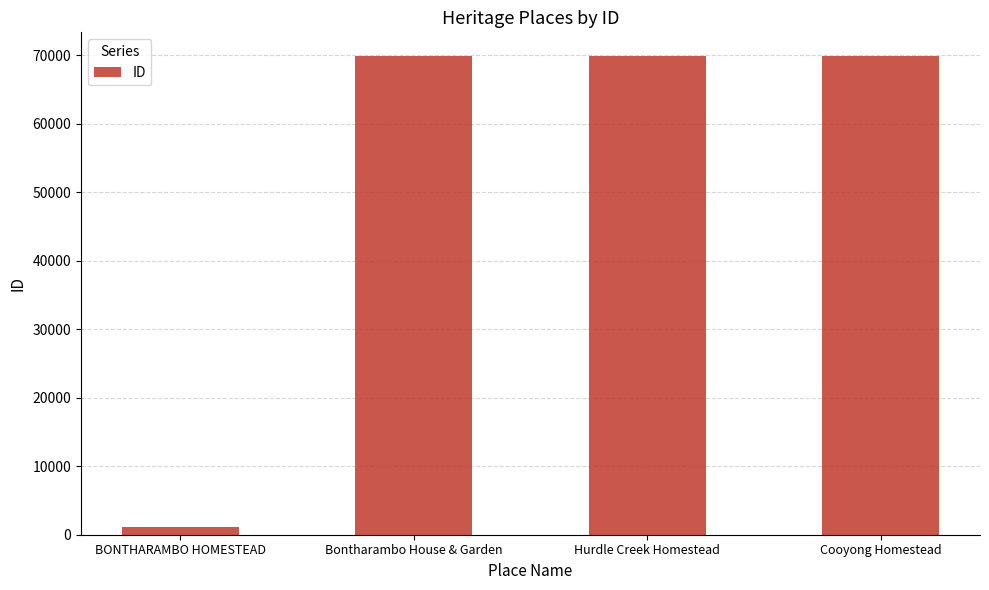

What is the label of the 1st bar from the right?

Cooyong Homestead